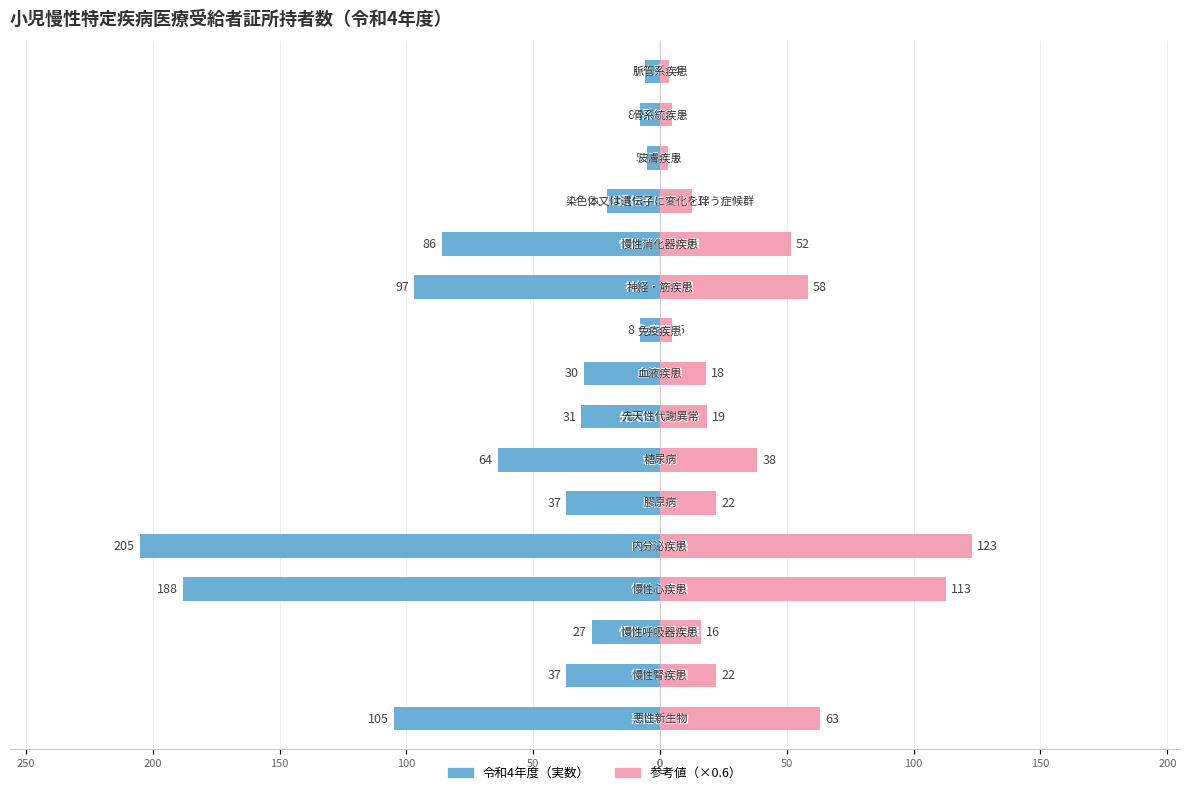

Are the bars grouped side by side (vs. stacked)?

Yes